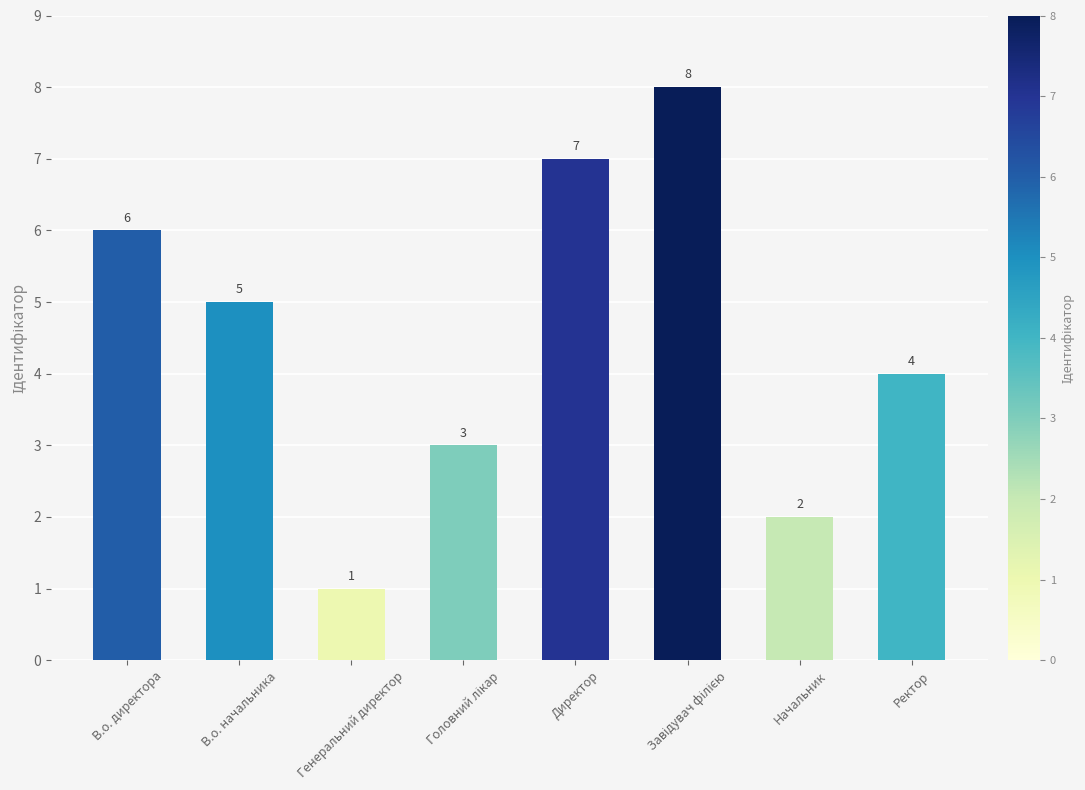

What is the change in value from В.о. директора to Генеральний директор?

-5